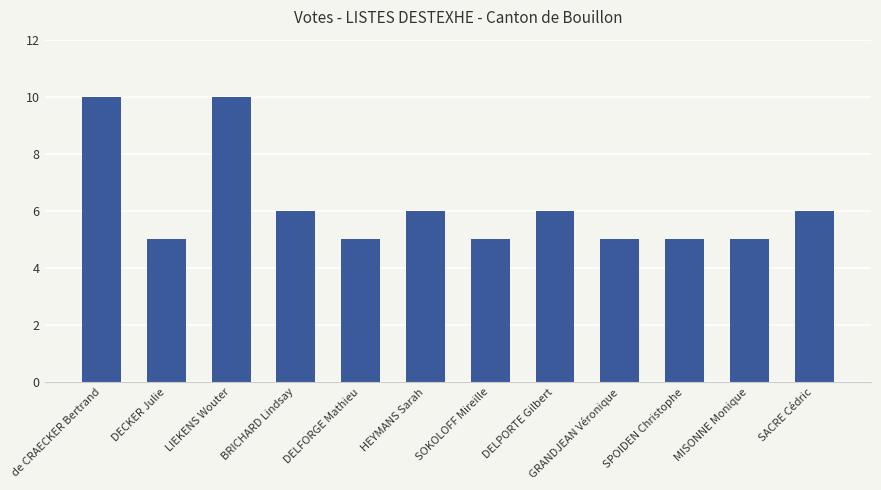

Which has a higher value, DELPORTE Gilbert or LIEKENS Wouter?

LIEKENS Wouter